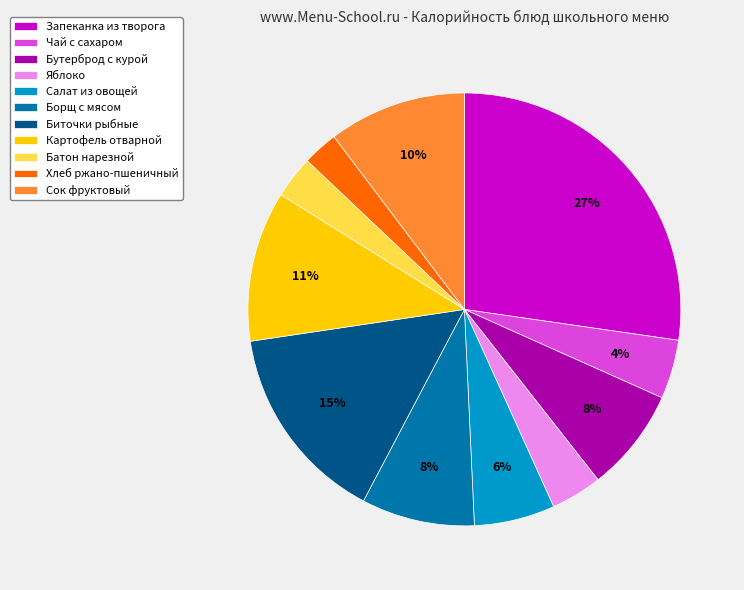

Between Батон нарезной and Биточки рыбные, which is larger?

Биточки рыбные